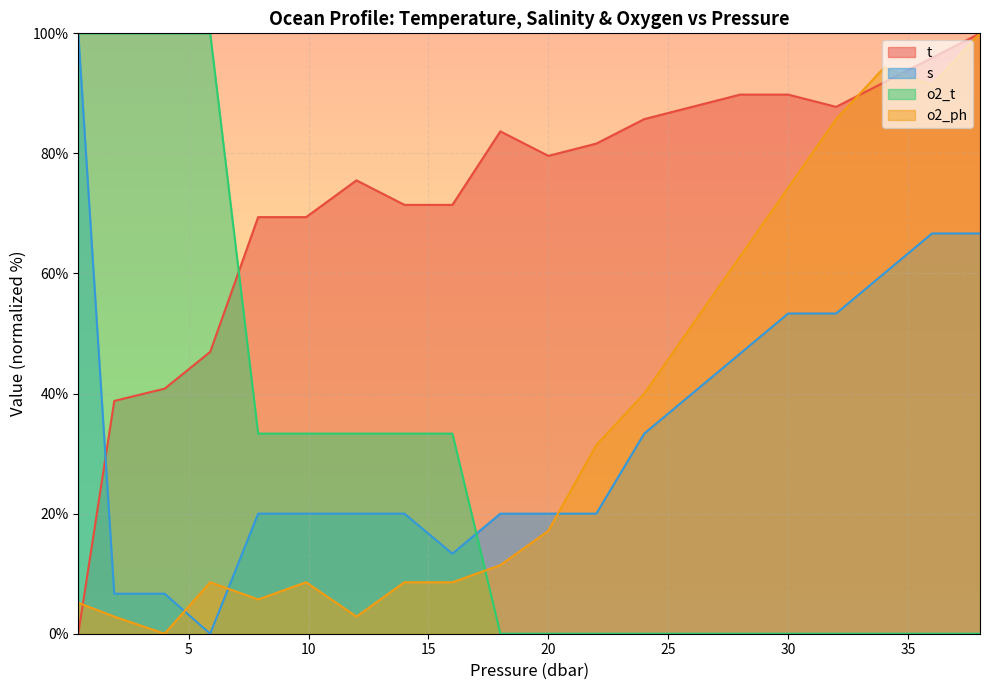

Is the value of s at 9.9 greater than the value of o2_ph at 22.0?

No